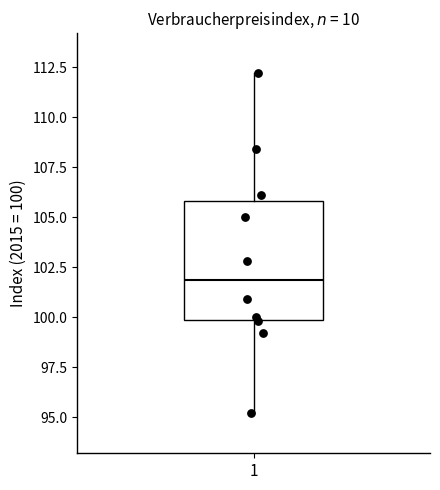

Transcribe this box plot: give where the median line is, the range the box spans, and where the two whiskers end, as read against the y-axis. The values are not printed on the chart, so give them approximately, as read against the axis.

median 102, box 100 to 106, whiskers 95 to 112